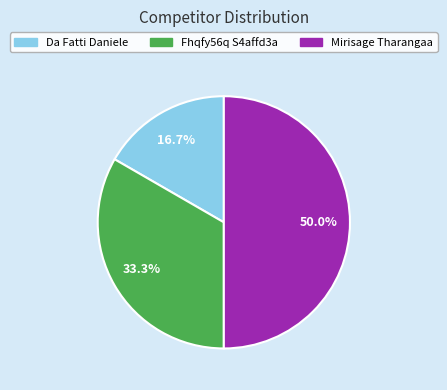

To the nearest percent, what portion does Da Fatti Daniele represent?

17%